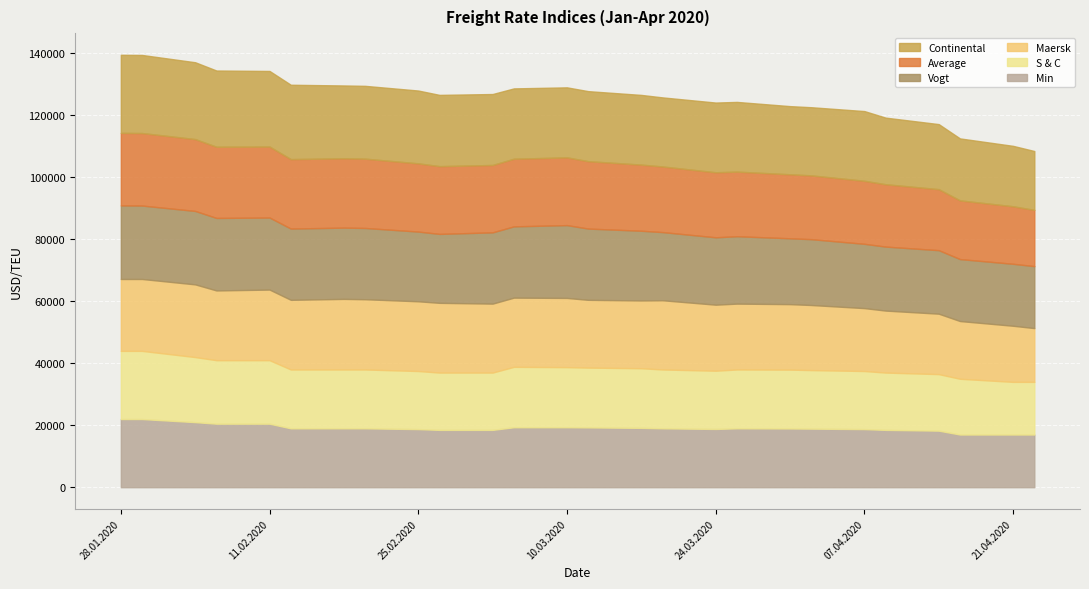

Which series has the largest total across all categories?

Continental